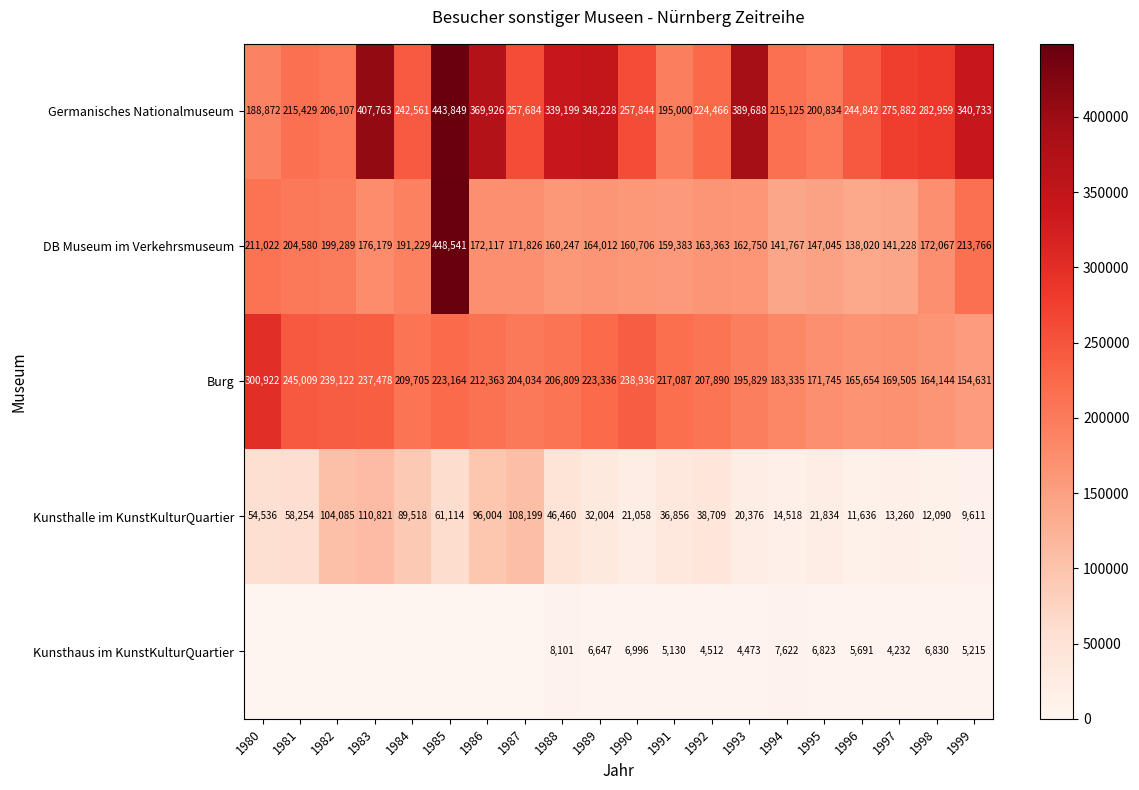

What is the spread (max minus min) of values at 1997?

271650